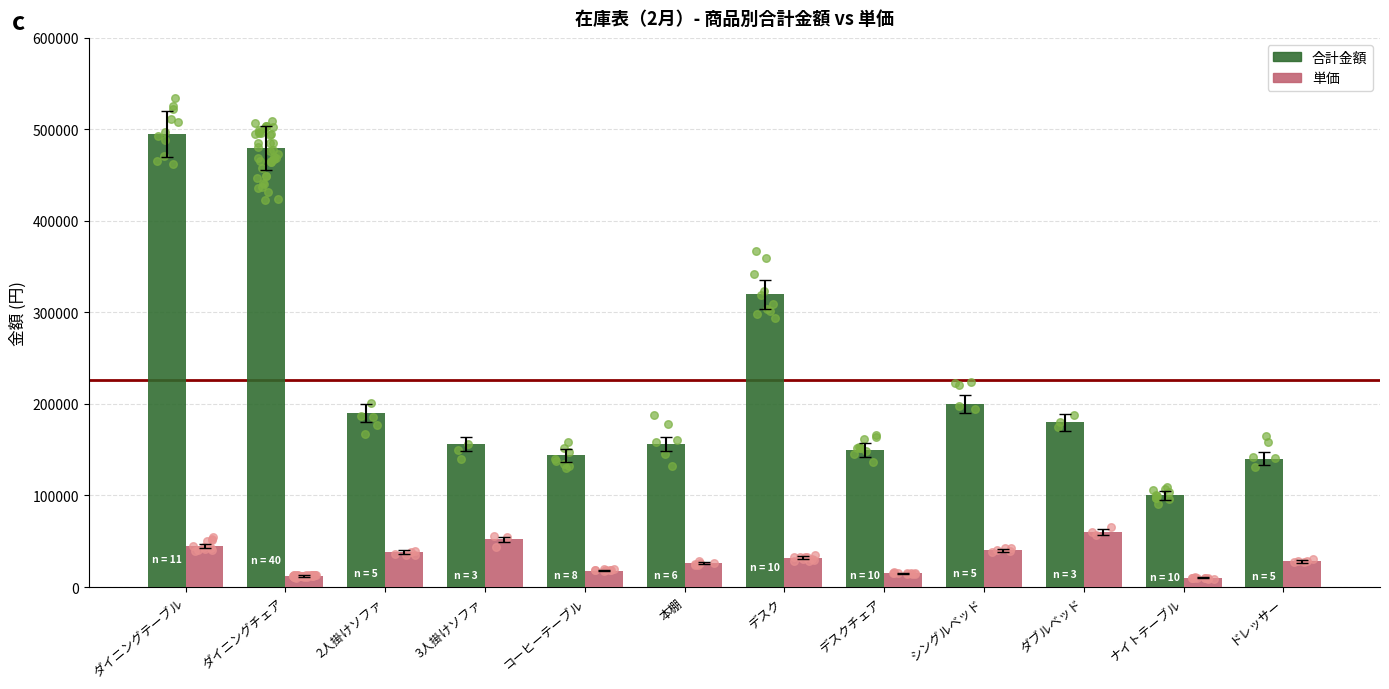

What are all the series names shown in the legend?

合計金額, 単価